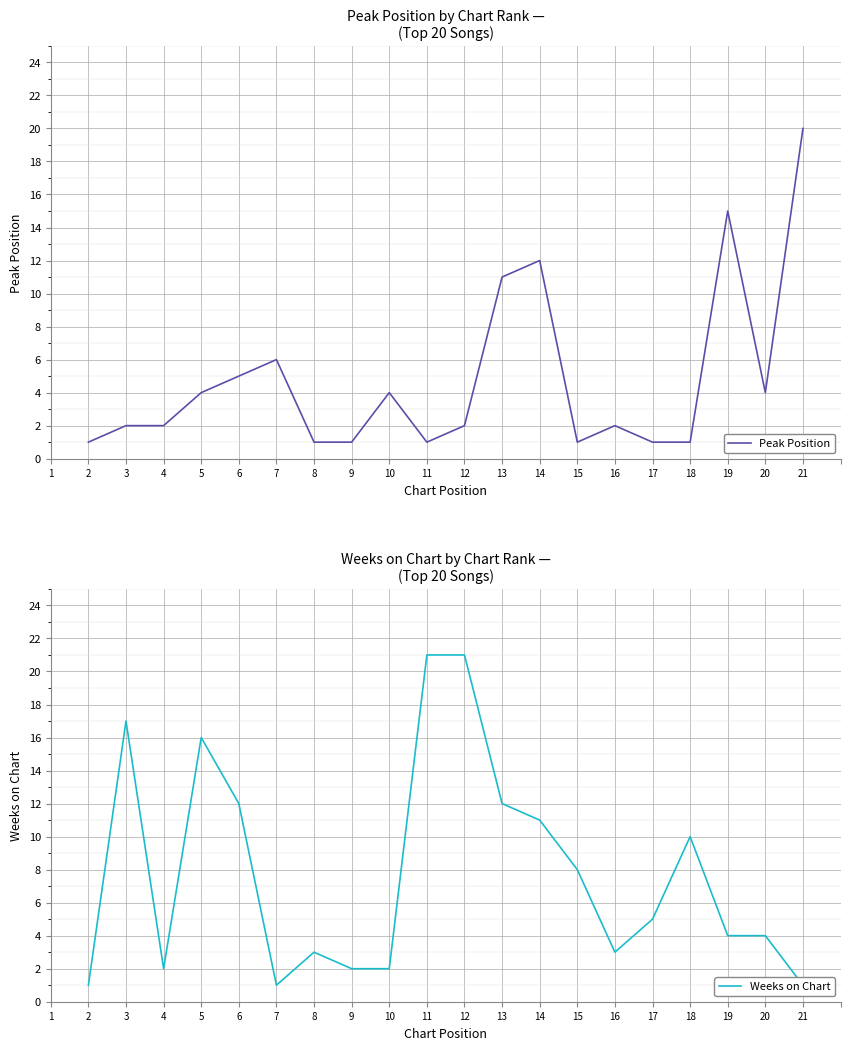

How many intersections are there between Peak Position and Weeks on Chart?

7